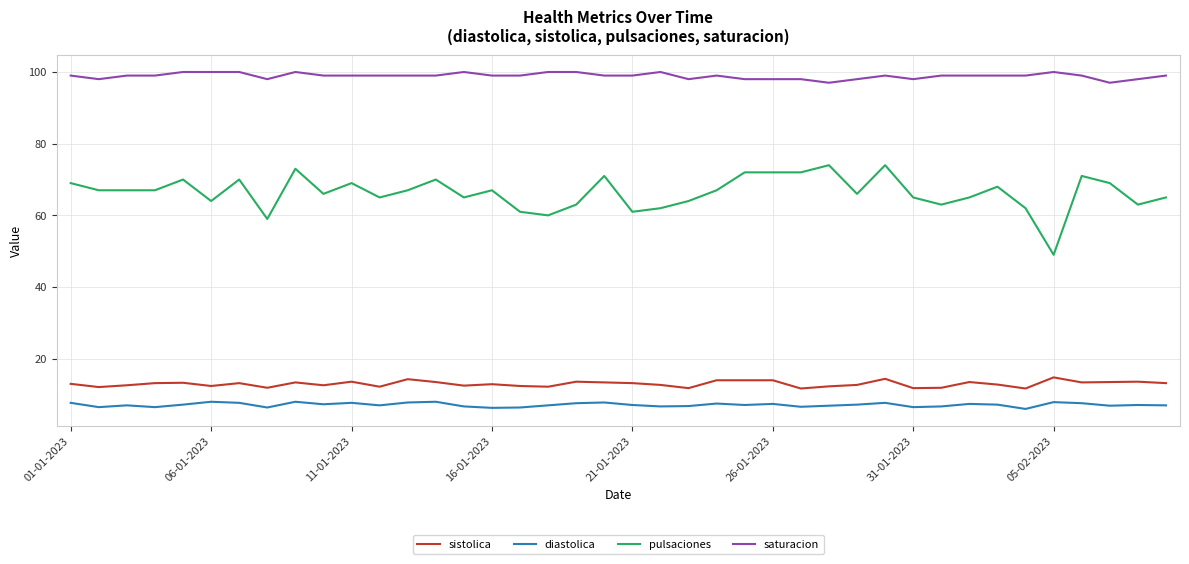

List the series in order of their peak value, highest first.

saturacion, pulsaciones, sistolica, diastolica